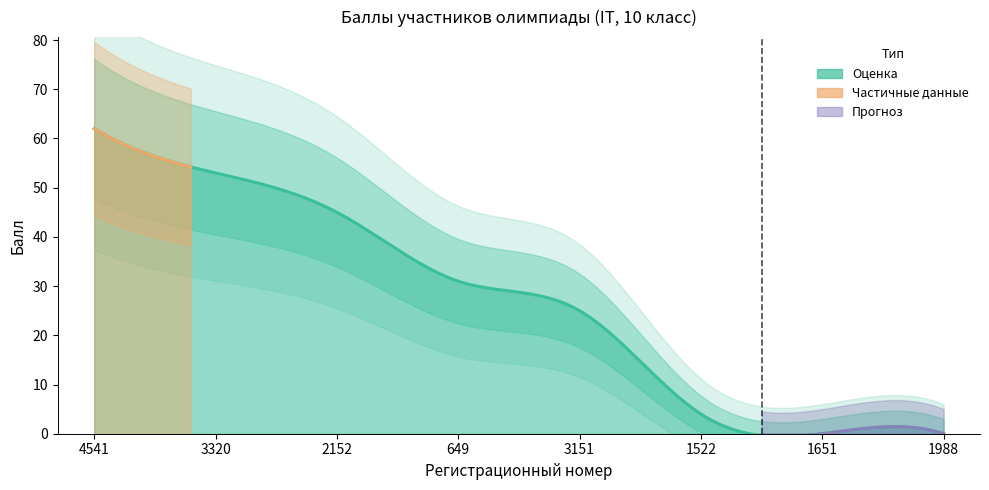

Where does the data first go above 31?

4541